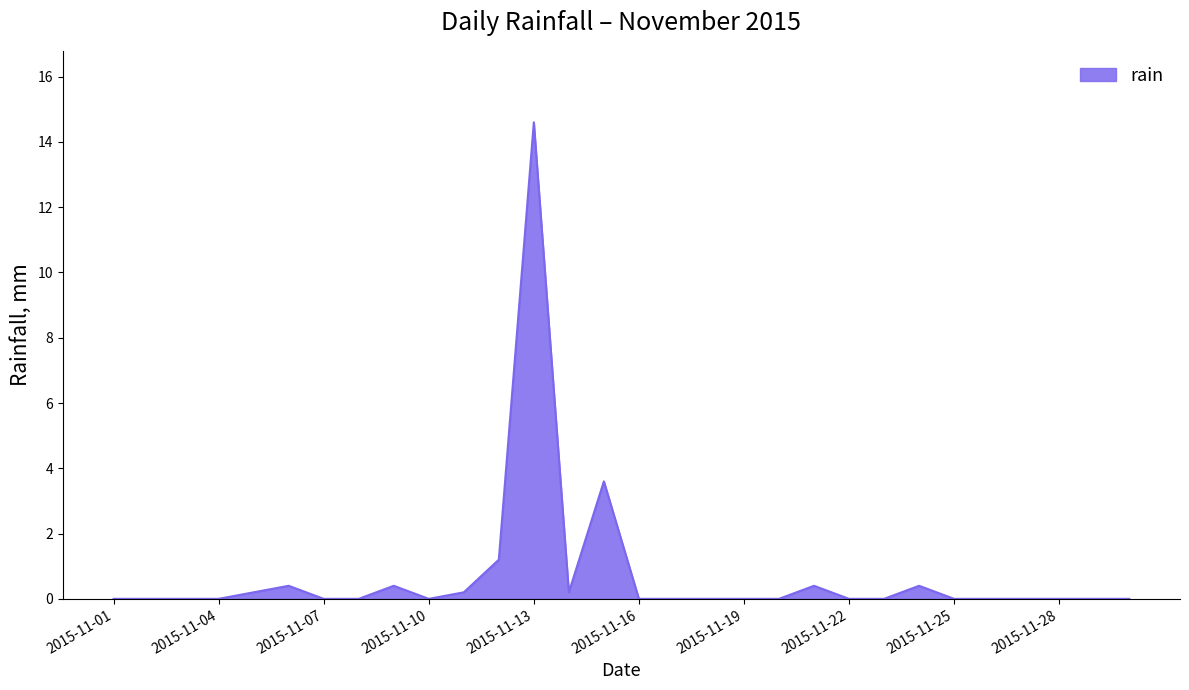

Does the chart display data point markers on the line(s)?

No